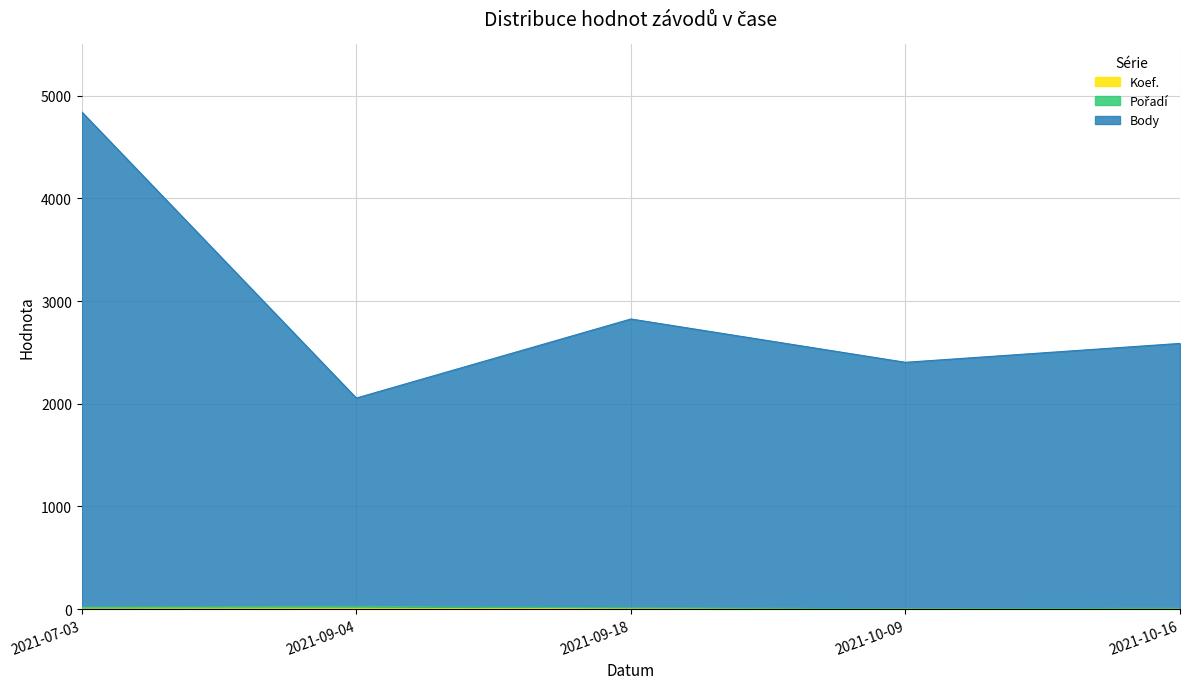

The Body series shows 2056 at 2021-09-04. True or false?

True